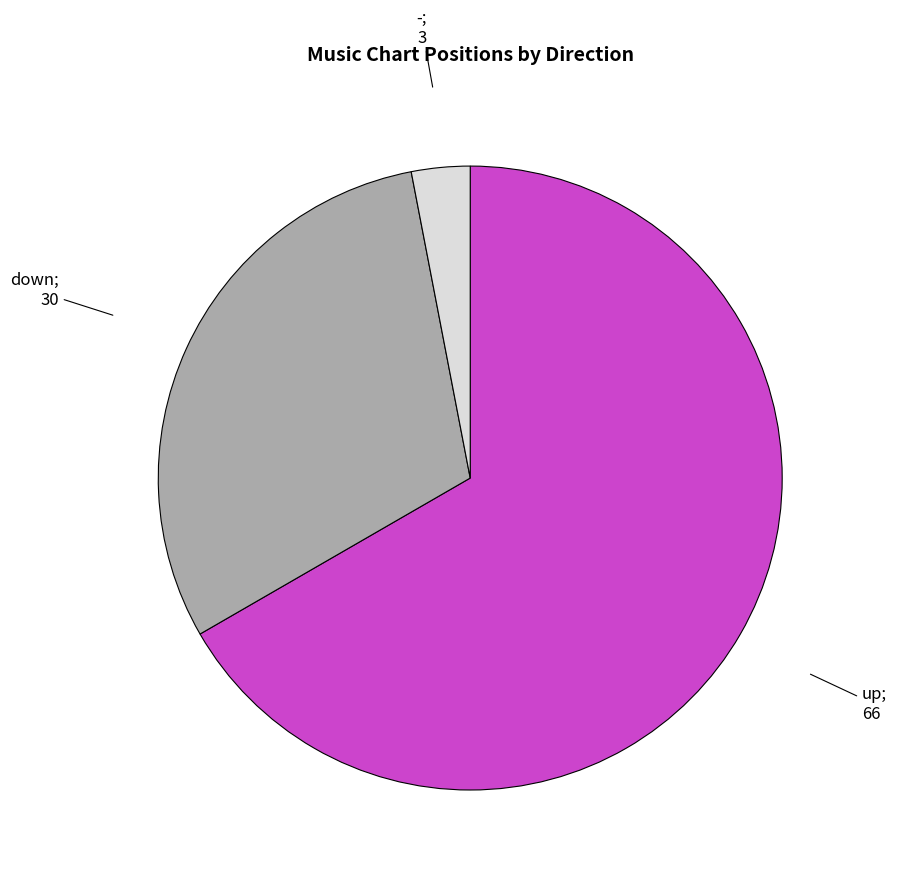

Does any single category account for the majority?

Yes